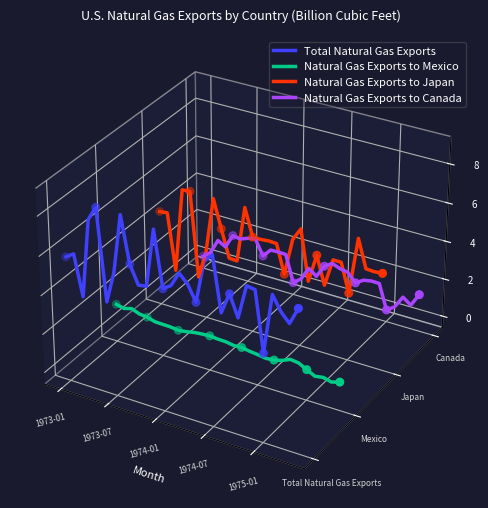

Which series has the largest Y range (max minus min)?

Total Natural Gas Exports